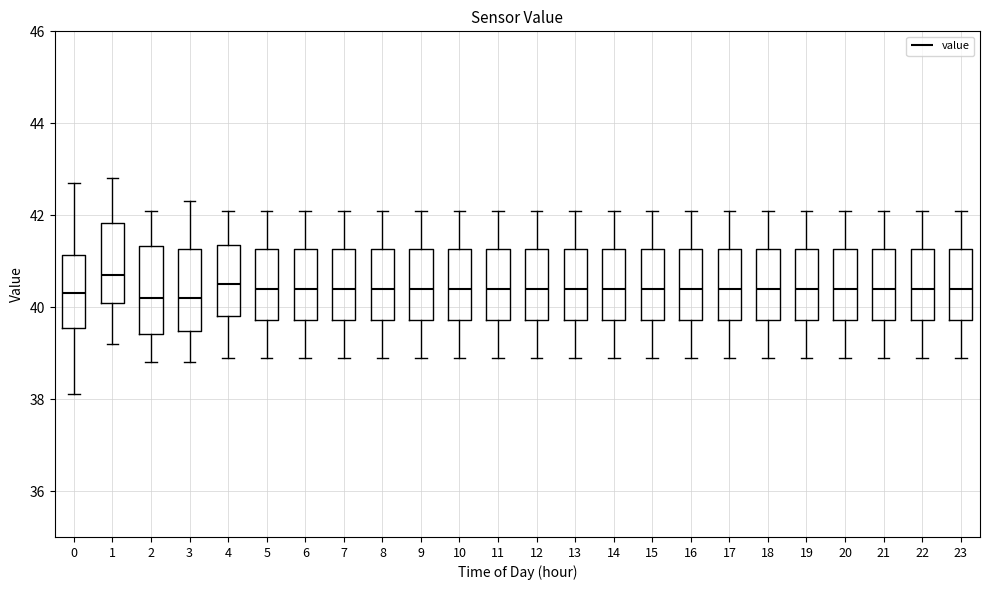

Reading left to right, read every box against the y-axis: the position of its median line, the range the box covers, and the ends of its whiskers. The values are not printed on the chart, so give them approximately, as read against the axis.

0: median 40.4, box 39.6 to 41.2, whiskers 38.2 to 42.8
1: median 40.8, box 40.2 to 41.8, whiskers 39.2 to 42.8
2: median 40.2, box 39.4 to 41.4, whiskers 38.8 to 42.2
3: median 40.2, box 39.4 to 41.2, whiskers 38.8 to 42.4
4: median 40.6, box 39.8 to 41.4, whiskers 39.0 to 42.2
5: median 40.4, box 39.8 to 41.2, whiskers 39.0 to 42.2
6: median 40.4, box 39.8 to 41.2, whiskers 39.0 to 42.2
7: median 40.4, box 39.8 to 41.2, whiskers 39.0 to 42.2
8: median 40.4, box 39.8 to 41.2, whiskers 39.0 to 42.2
9: median 40.4, box 39.8 to 41.2, whiskers 39.0 to 42.2
10: median 40.4, box 39.8 to 41.2, whiskers 39.0 to 42.2
11: median 40.4, box 39.8 to 41.2, whiskers 39.0 to 42.2
12: median 40.4, box 39.8 to 41.2, whiskers 39.0 to 42.2
13: median 40.4, box 39.8 to 41.2, whiskers 39.0 to 42.2
14: median 40.4, box 39.8 to 41.2, whiskers 39.0 to 42.2
15: median 40.4, box 39.8 to 41.2, whiskers 39.0 to 42.2
16: median 40.4, box 39.8 to 41.2, whiskers 39.0 to 42.2
17: median 40.4, box 39.8 to 41.2, whiskers 39.0 to 42.2
18: median 40.4, box 39.8 to 41.2, whiskers 39.0 to 42.2
19: median 40.4, box 39.8 to 41.2, whiskers 39.0 to 42.2
20: median 40.4, box 39.8 to 41.2, whiskers 39.0 to 42.2
21: median 40.4, box 39.8 to 41.2, whiskers 39.0 to 42.2
22: median 40.4, box 39.8 to 41.2, whiskers 39.0 to 42.2
23: median 40.4, box 39.8 to 41.2, whiskers 39.0 to 42.2